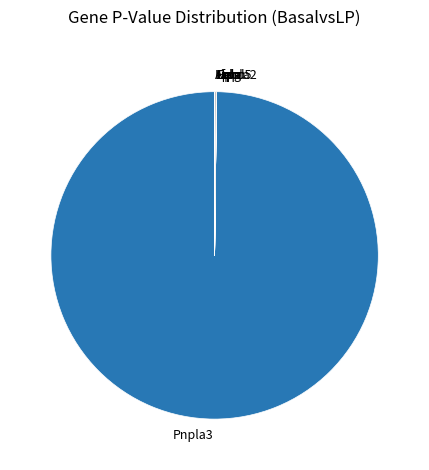

What is the largest slice in the pie chart?

Pnpla3